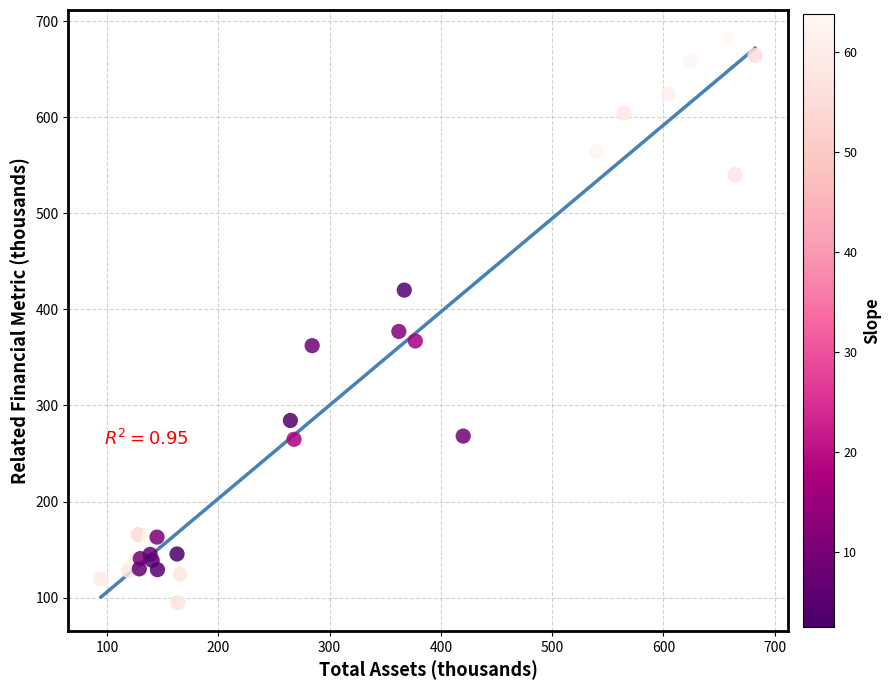

What Y value in the scatter plot is closest to 388?

377.1